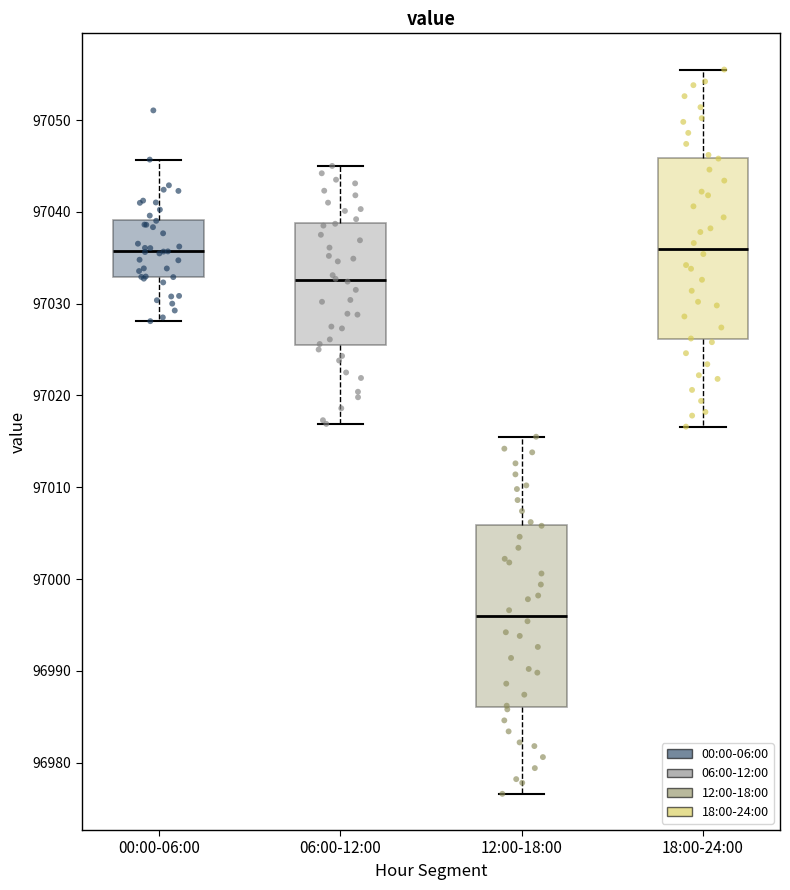

Where is the upper edge of the box for 12:00-18:00 on the y-axis? The values are not printed on the chart, so give them approximately, as read against the axis.

97006